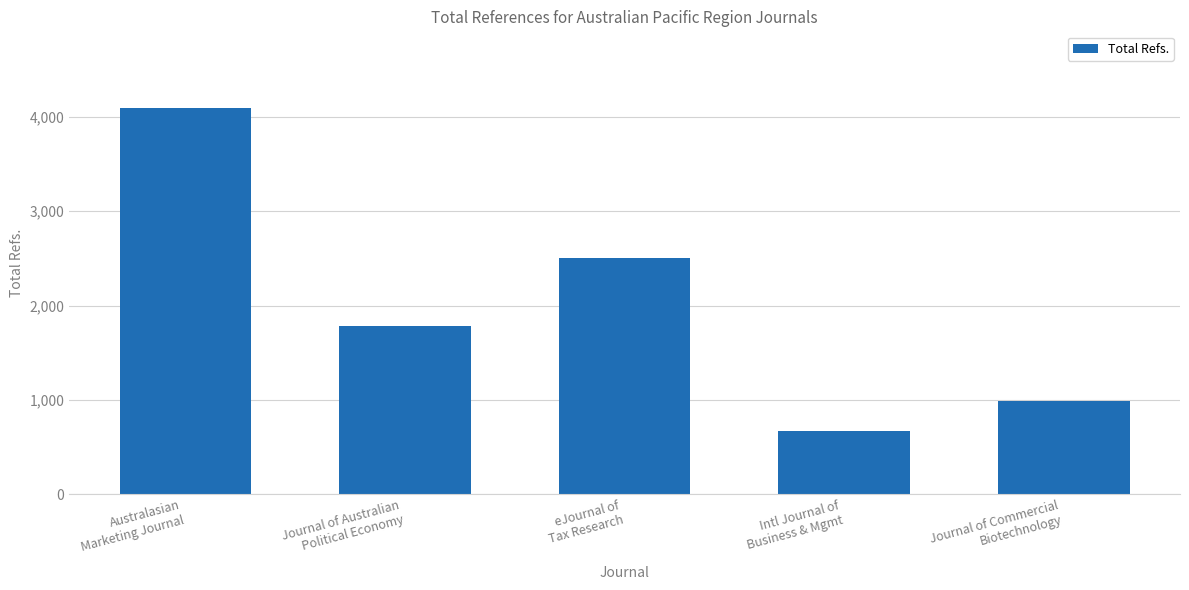

List the labels in order of value, largest first.

Australasian
Marketing Journal, eJournal of
Tax Research, Journal of Australian
Political Economy, Journal of Commercial
Biotechnology, Intl Journal of
Business & Mgmt